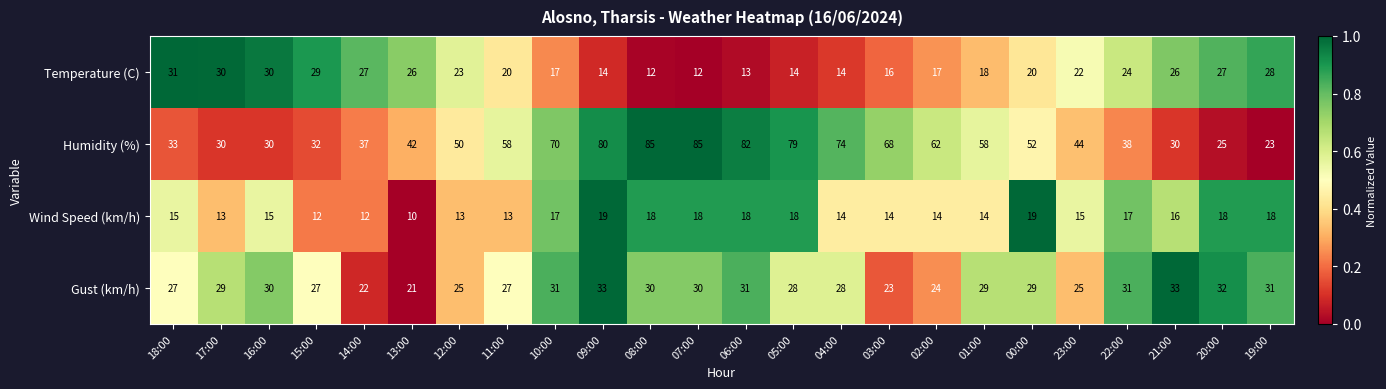

Rank the series at 02:00 from highest to lowest value.

Humidity (%), Gust (km/h), Temperature (C), Wind Speed (km/h)